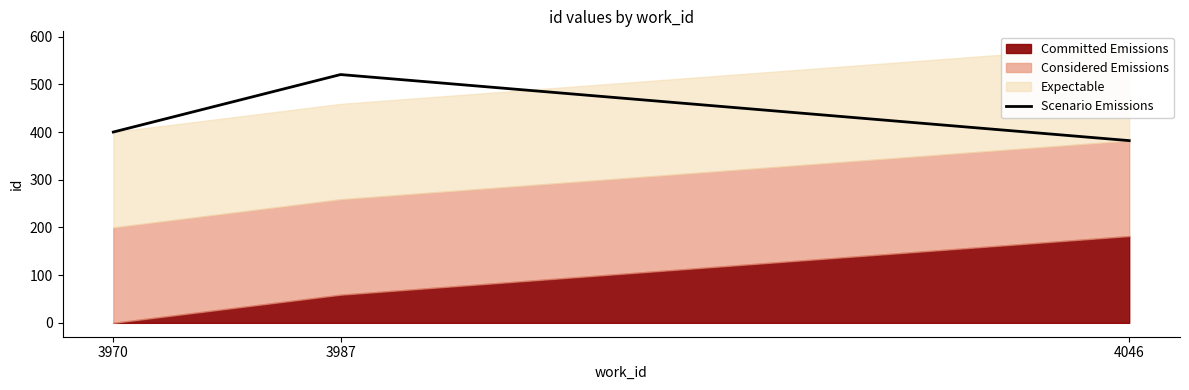

Does the chart have visible grid lines?

No